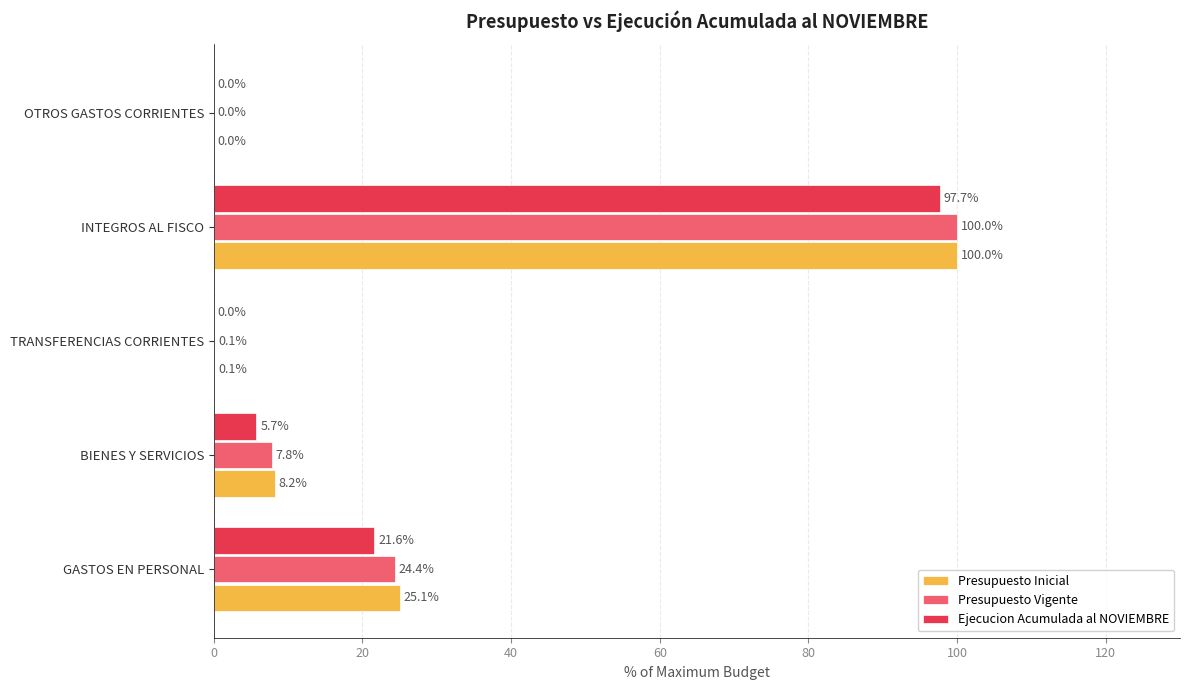

True or false: Presupuesto Vigente has a value of 154.7 at INTEGROS AL FISCO.

False